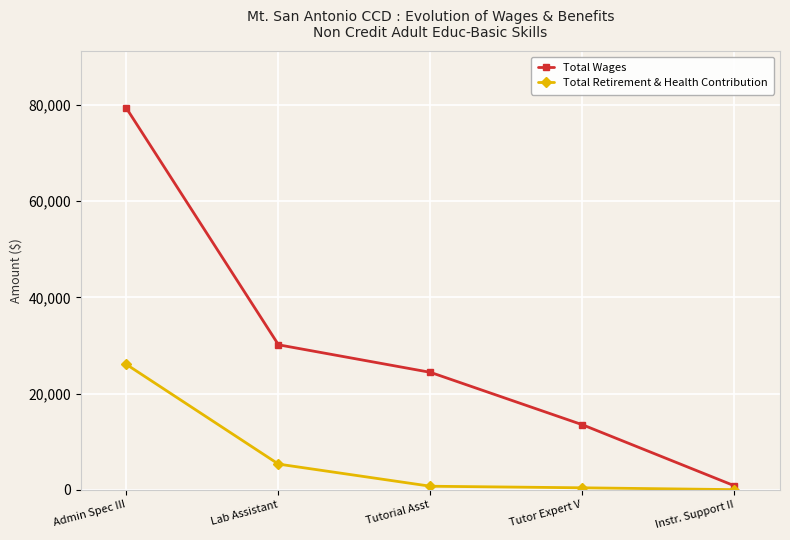

What is the label of the 5th point from the right?

Admin Spec III